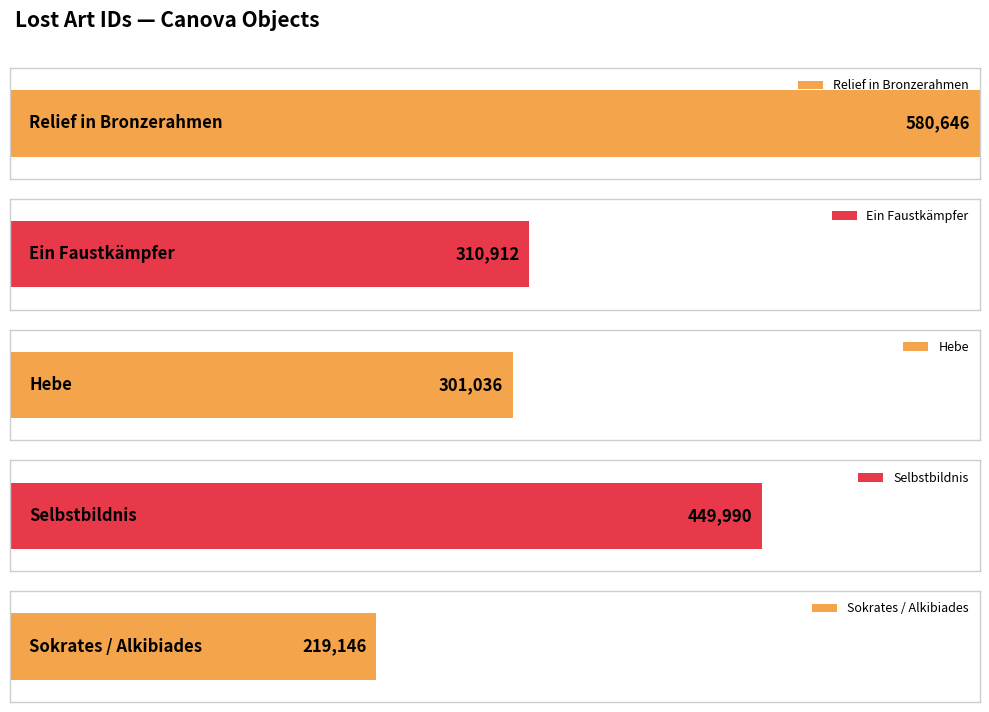

What is the ratio of the value at Hebe to the value at Selbstbildnis?

0.7